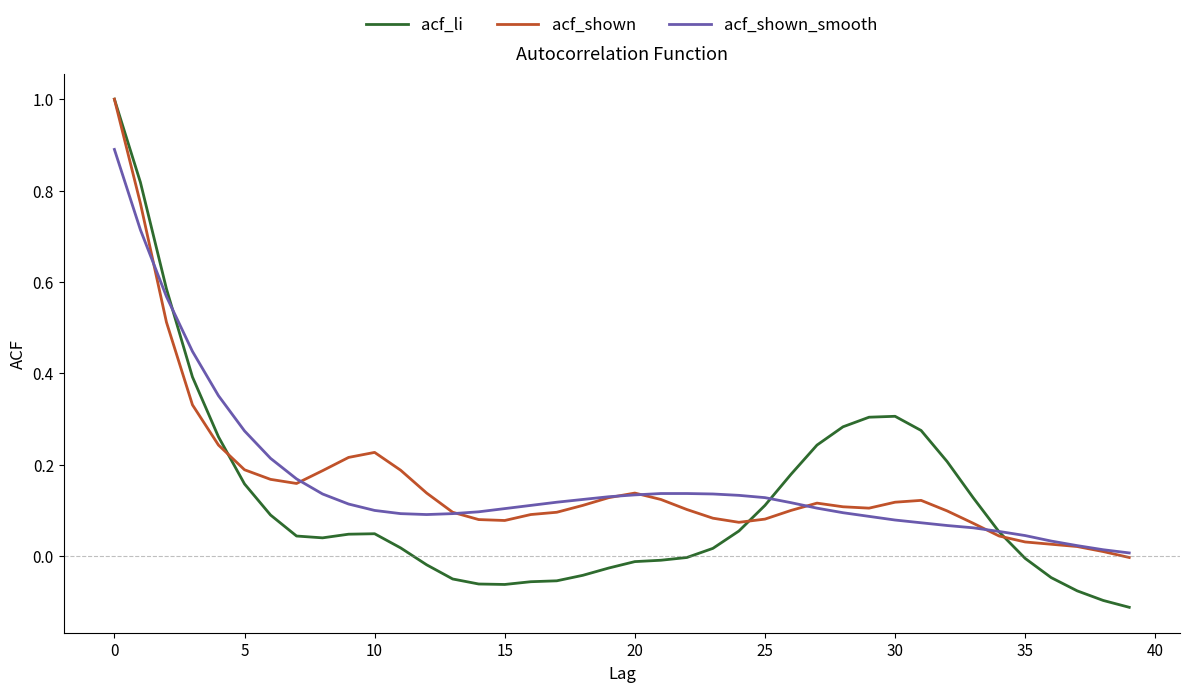

Which series has the largest range (max minus min)?

acf_li